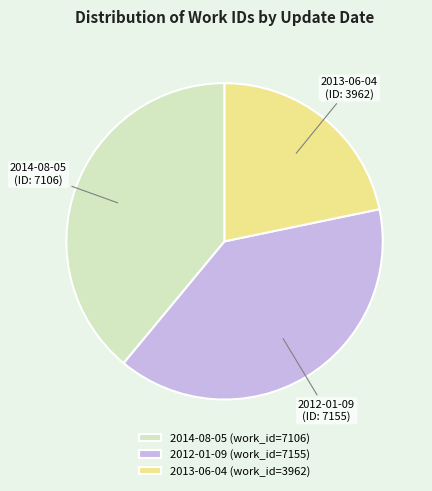

The 2013-06-04 slice represents 22% of the pie. True or false?

True